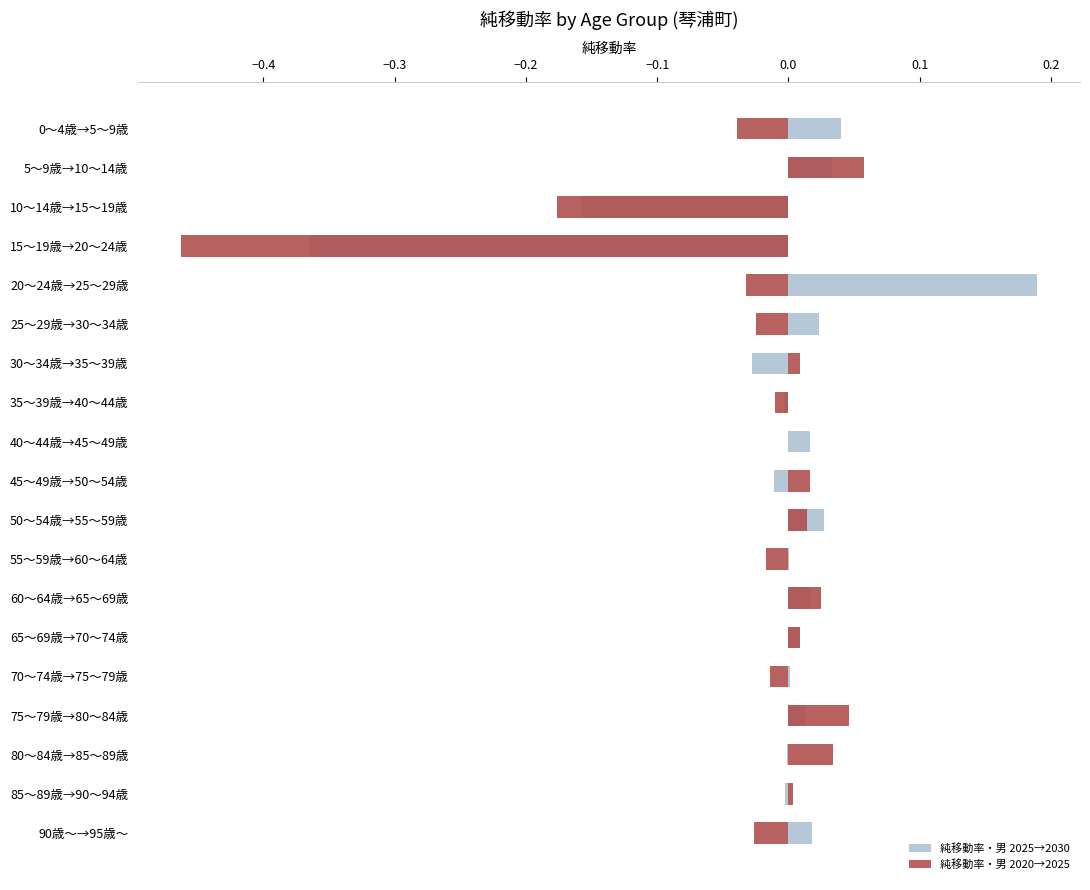

How many data points in 純移動率・男 2025→2030 are above 0?

12